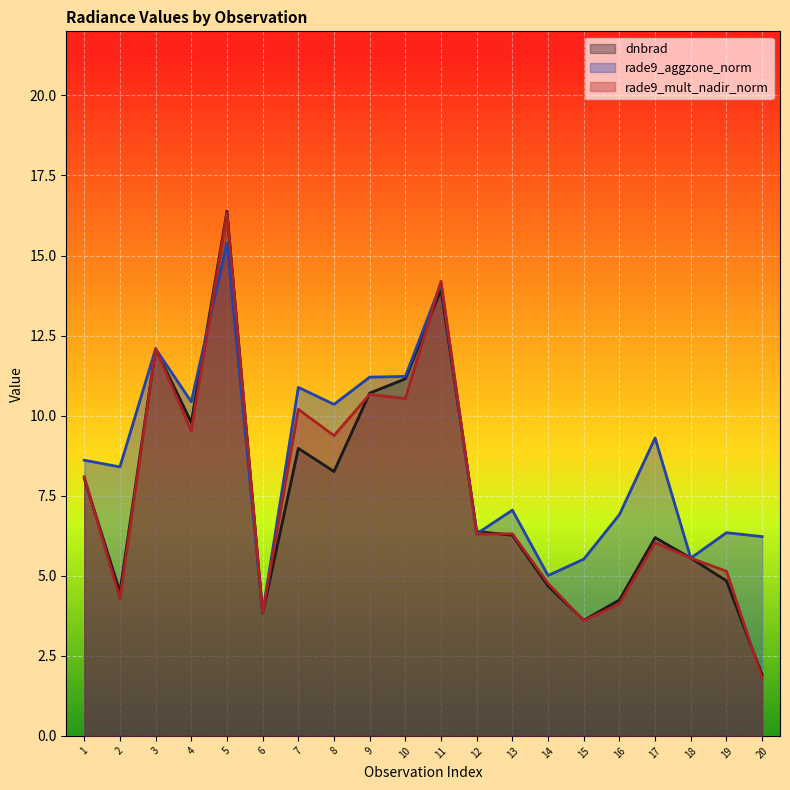

What is the smallest value displayed?

1.8